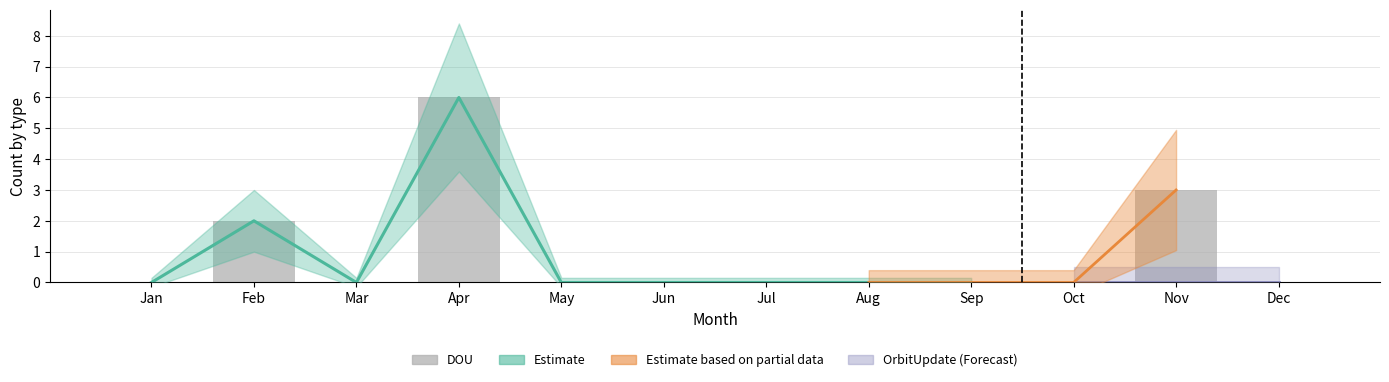

How many data points does each series have?

12